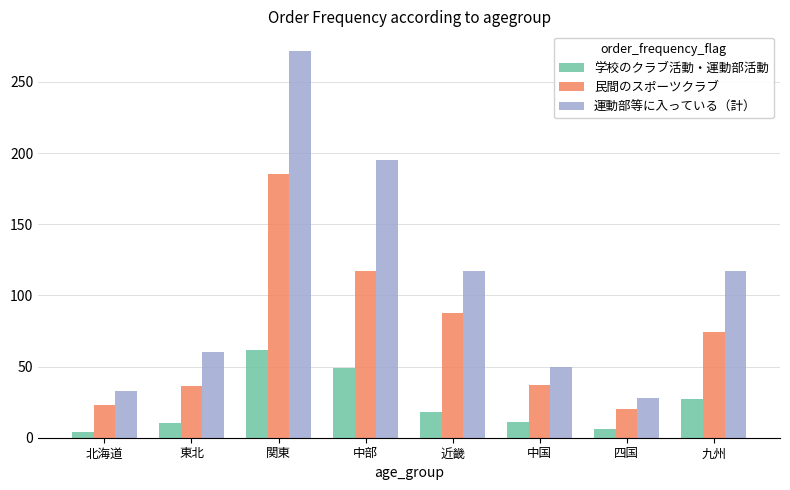

At which category is the sum across all series the highest?

関東